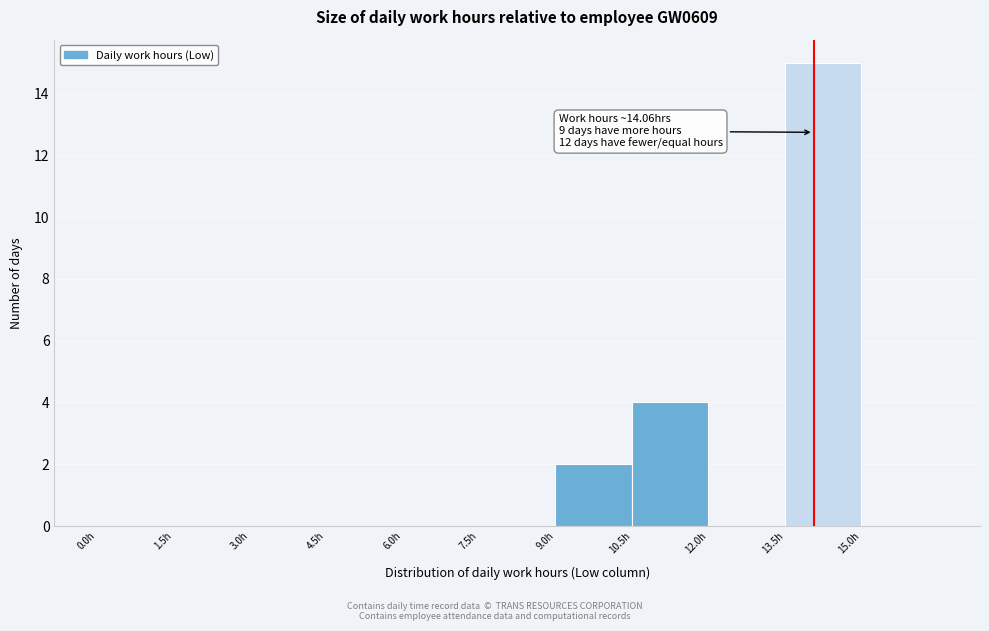

Over which range of the x-axis is the bar tallest?

13.5 to 15.0